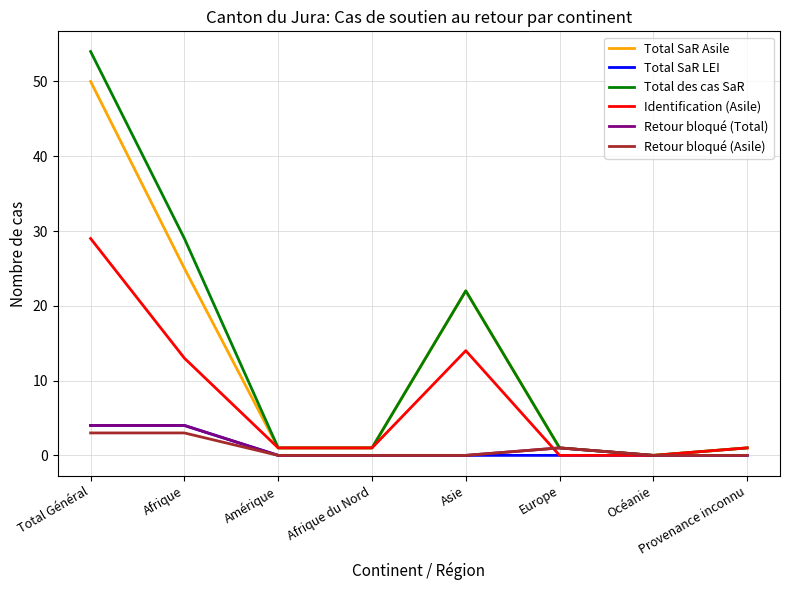

How many lines are shown in the chart?

6